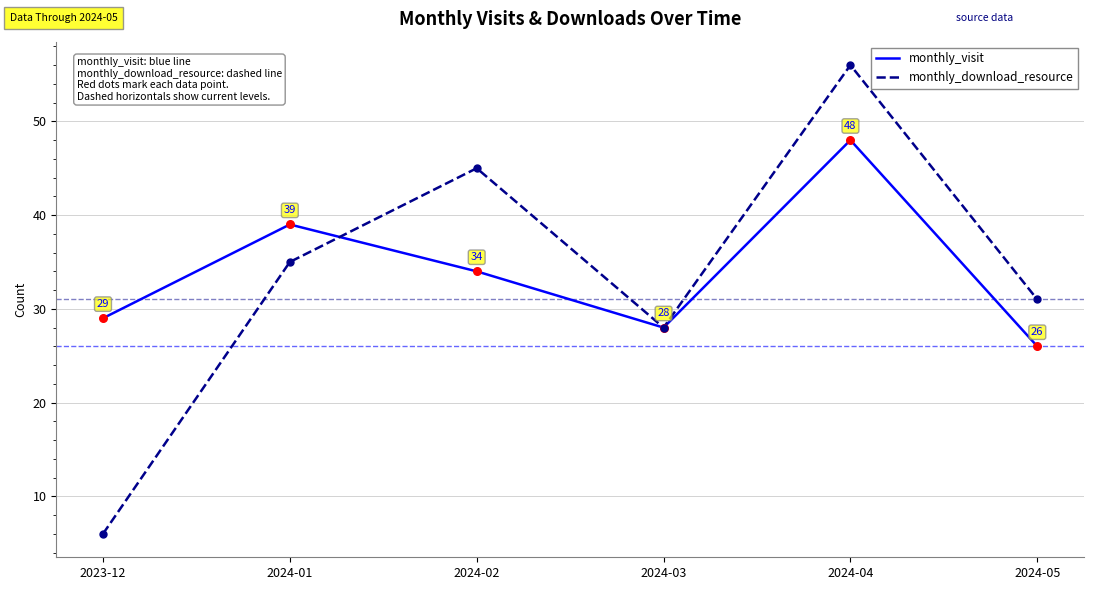

What are all the series names shown in the legend?

monthly_visit, monthly_download_resource